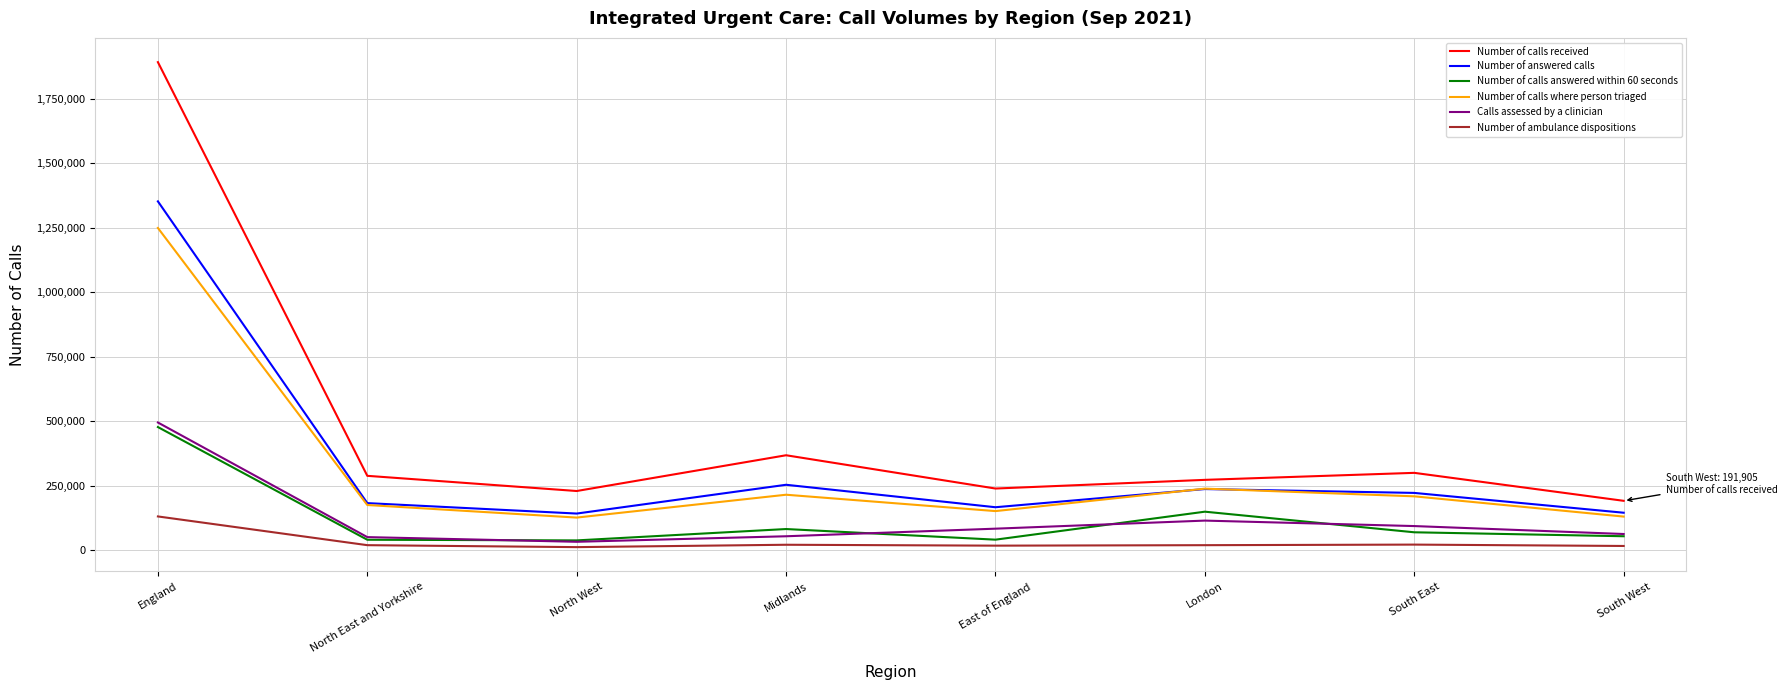

Which category has the highest value in the Number of calls answered within 60 seconds series?

England